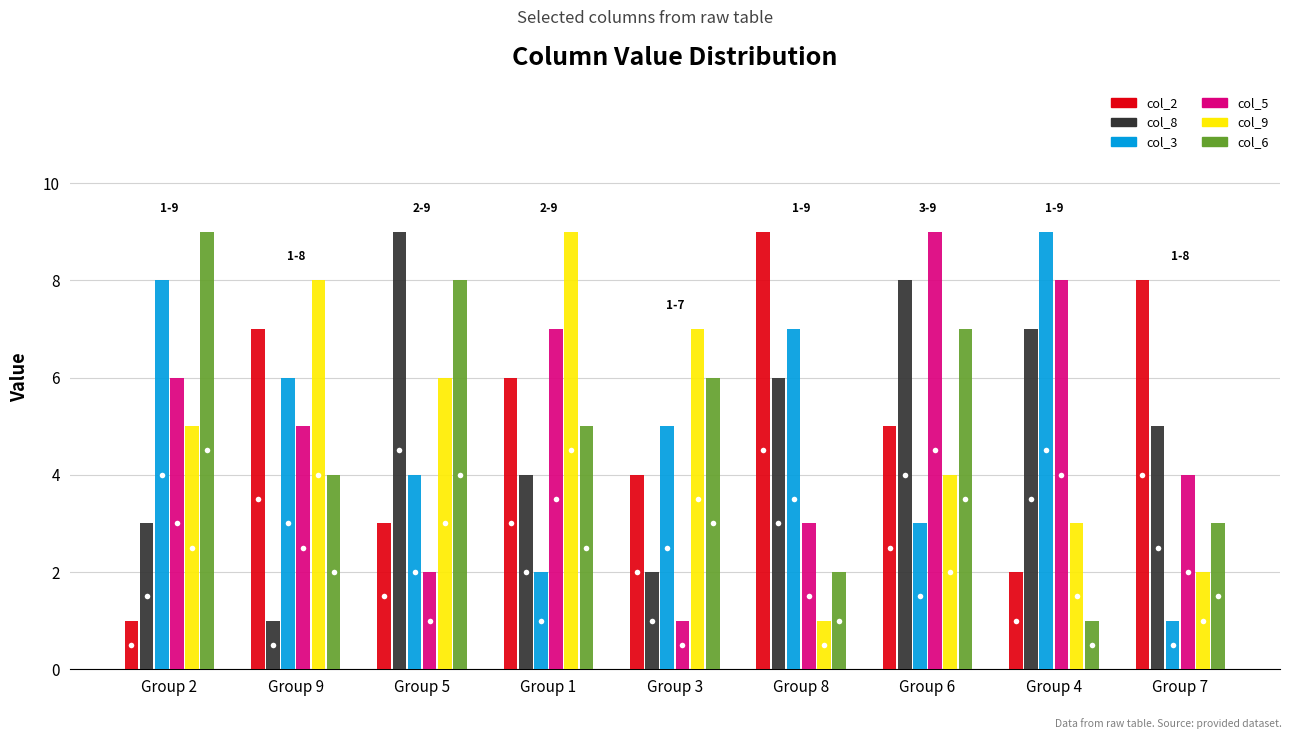

What is the difference between the col_6 values at Group 6 and Group 3?

1